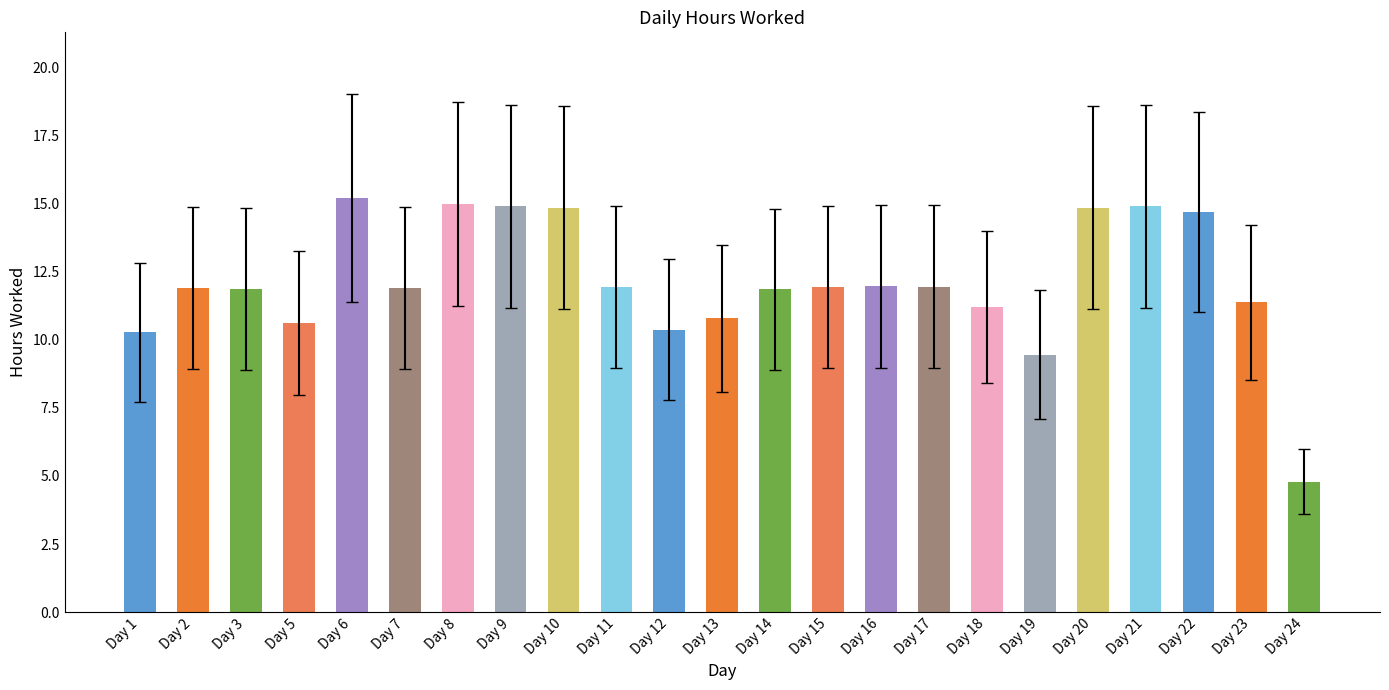

What is the value of the 7th bar from the left?

15.0